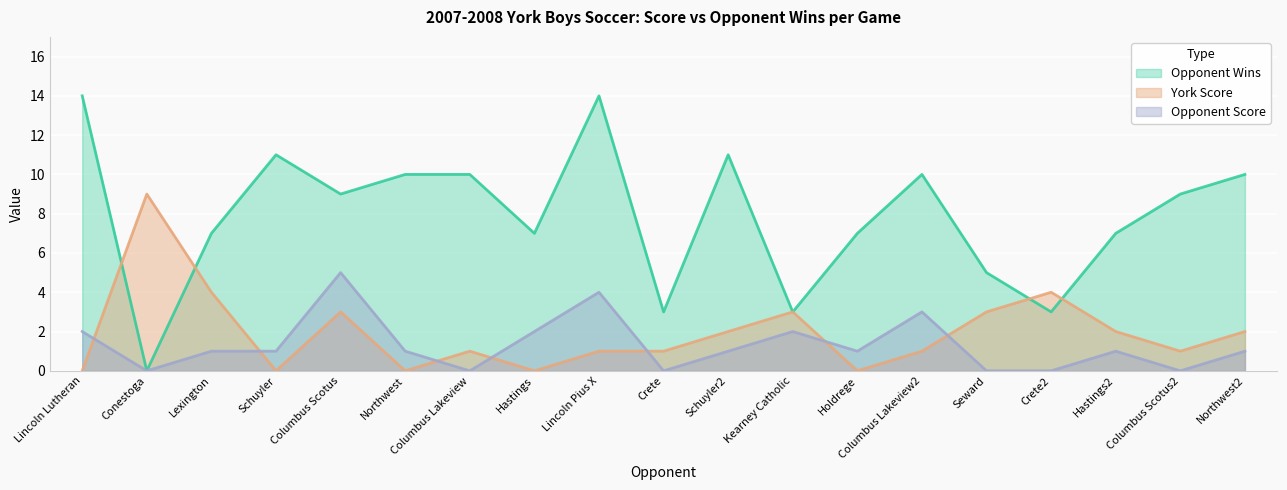

True or false: opp_score and opponent_wins cross at least once.

False